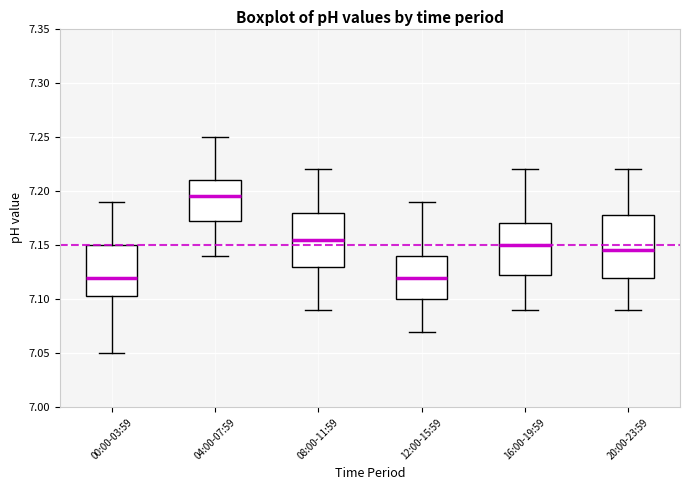

Reading left to right, read every box against the y-axis: the position of its median line, the range the box covers, and the ends of its whiskers. The values are not printed on the chart, so give them approximately, as read against the axis.

00:00-03:59: median 7.120, box 7.105 to 7.150, whiskers 7.050 to 7.190
04:00-07:59: median 7.195, box 7.175 to 7.210, whiskers 7.140 to 7.250
08:00-11:59: median 7.155, box 7.130 to 7.180, whiskers 7.090 to 7.220
12:00-15:59: median 7.120, box 7.100 to 7.140, whiskers 7.070 to 7.190
16:00-19:59: median 7.150, box 7.125 to 7.170, whiskers 7.090 to 7.220
20:00-23:59: median 7.145, box 7.120 to 7.180, whiskers 7.090 to 7.220